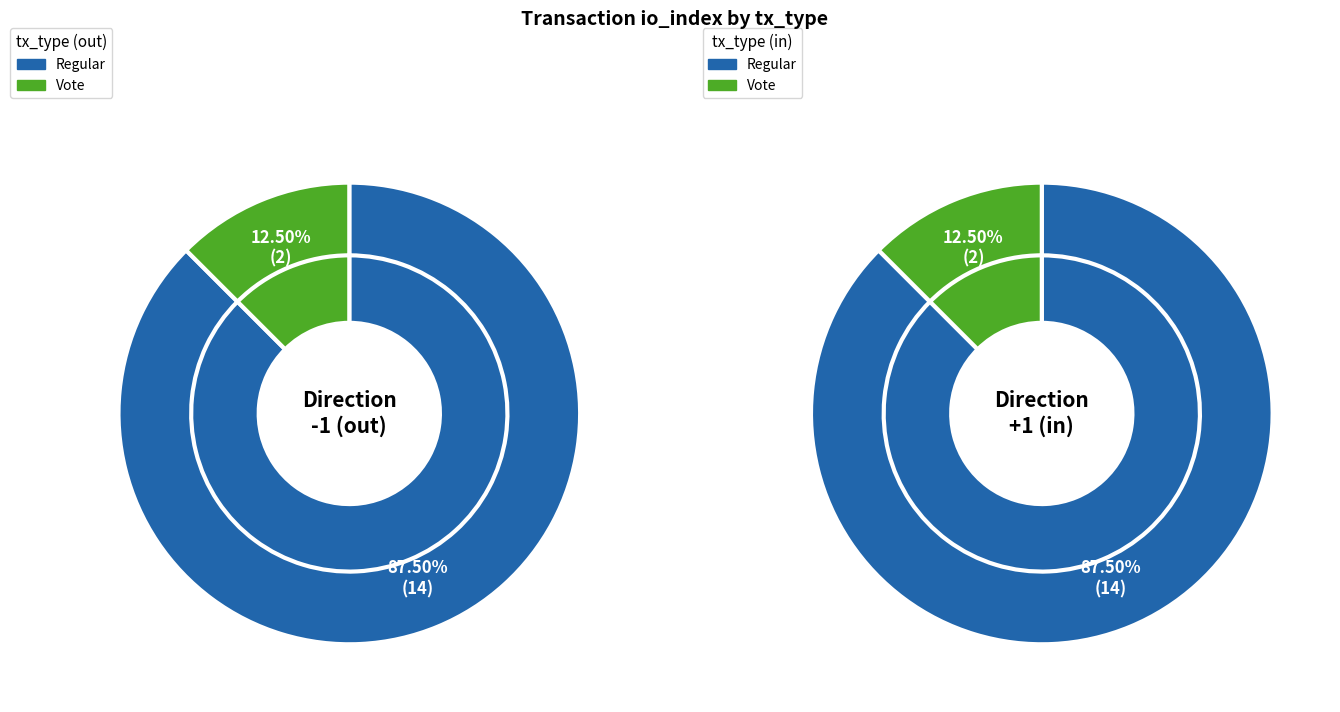

What percentage is NOT represented by Regular?

12.5%